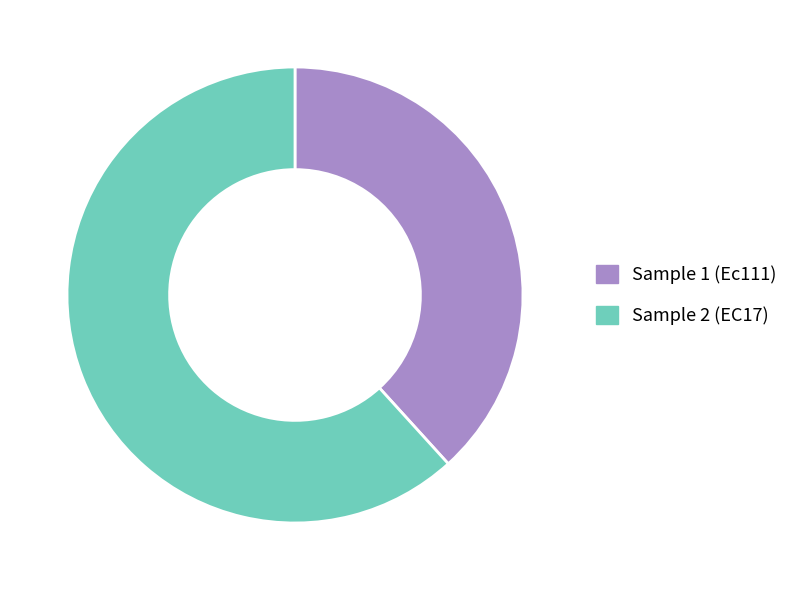

Is there a majority slice in this chart?

Yes